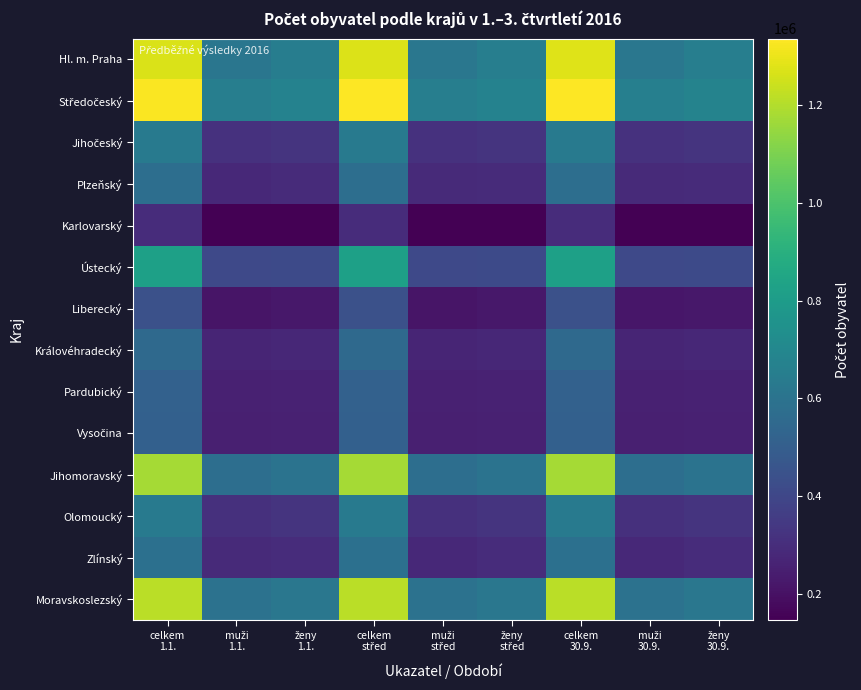

Which series has the largest total across all categories?

Středočeský